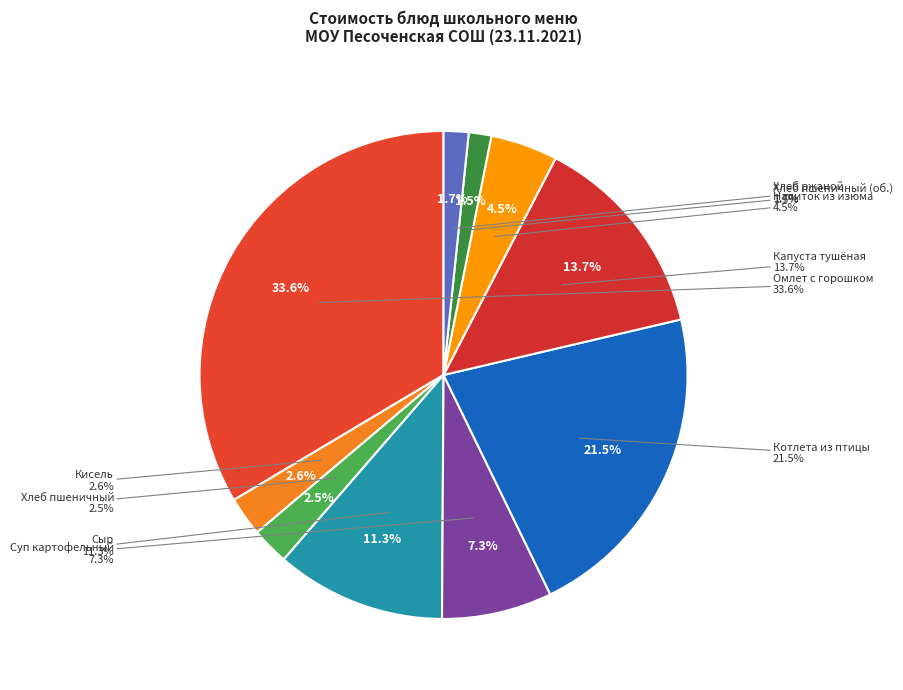

What portion of the pie excludes ХЛЕБ ПШЕНИЧНЫЙ ЙОДИР.?

98.5%